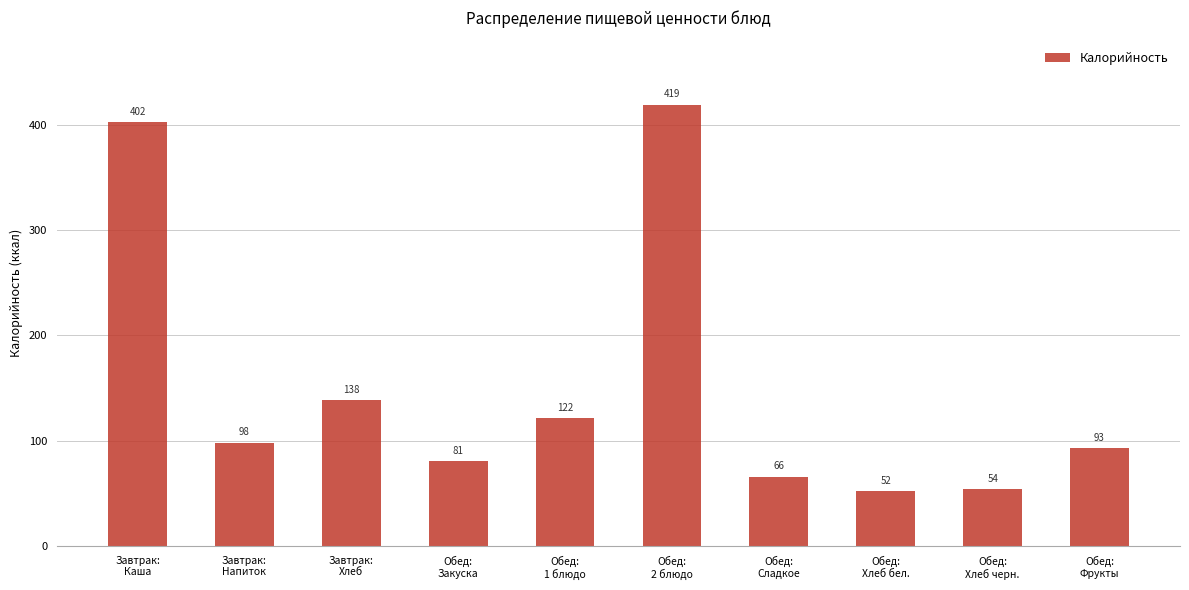

True or false: the data shows 45.1 at Обед:
Фрукты.

False